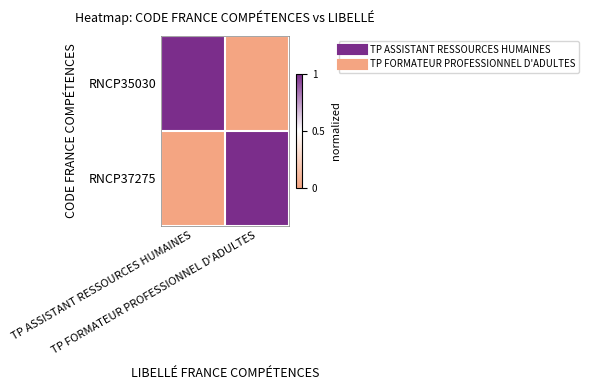

What is the difference between the highest and lowest values at TP FORMATEUR PROFESSIONNEL D'ADULTES?

1